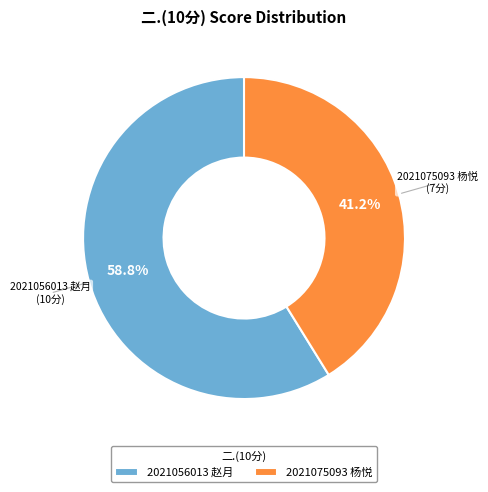

Does 2021056013 赵月 represent more than half of the total?

Yes